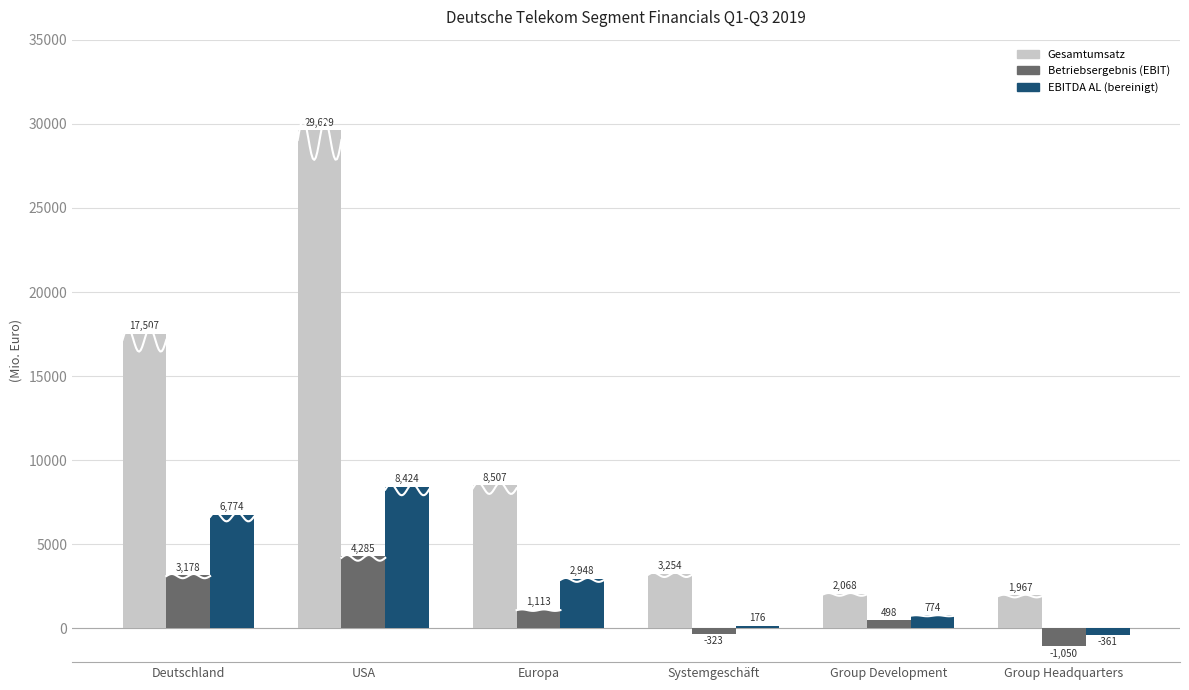

What position from the right is Europa?

4